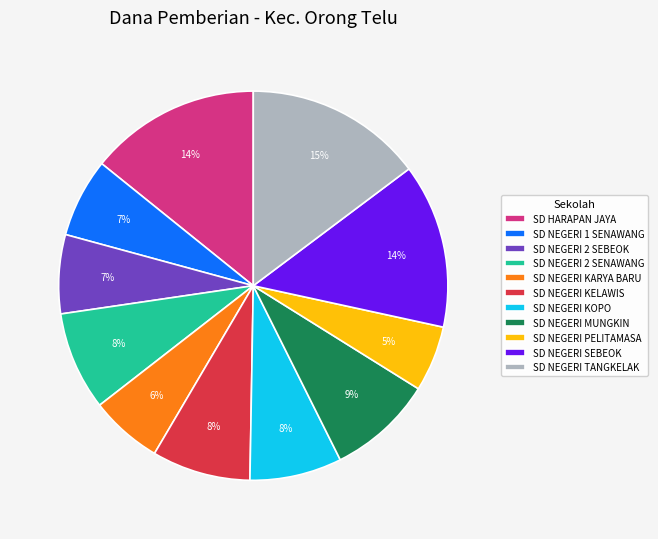

True or false: SD NEGERI 1 SENAWANG accounts for 7% of the total.

True